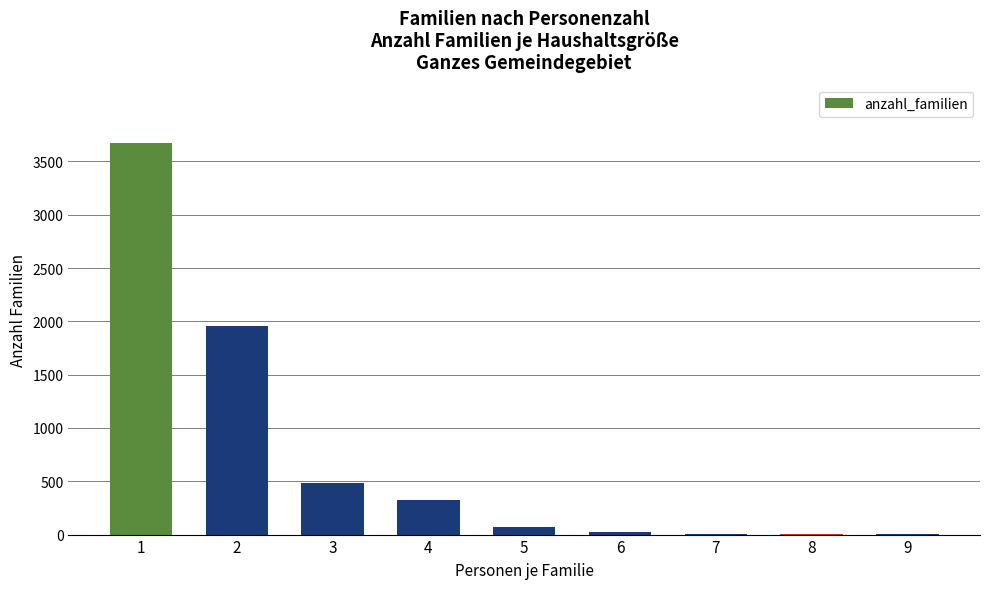

Which category has the highest value across all series?

1